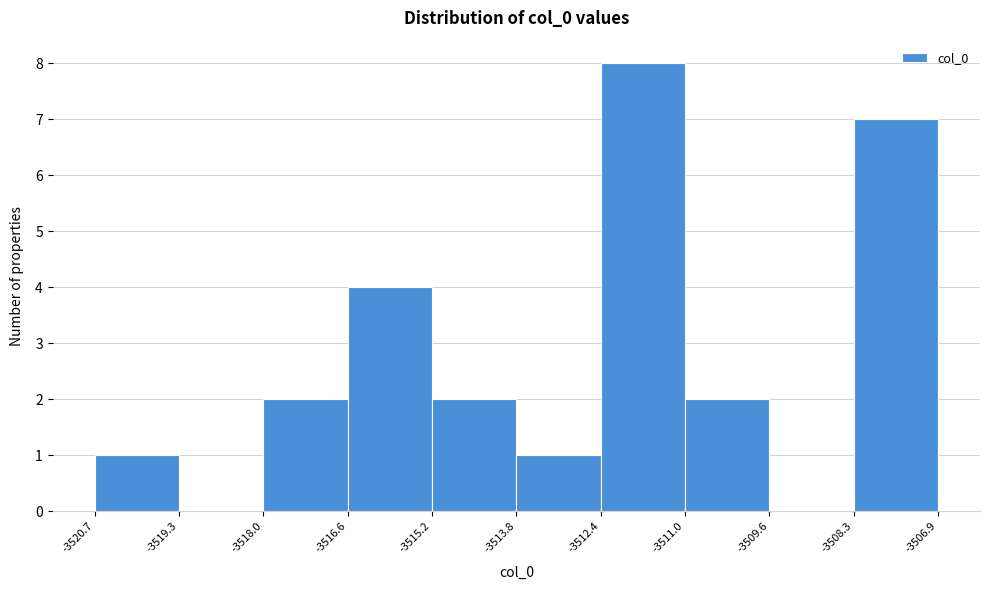

Reading left to right, list every bar in this chart as the range it spans on the x-axis followed by its height. The values are not printed on the chart, so give them approximately, as read against the axis.

-3520.7 to -3519.3: 1
-3519.3 to -3518.0: 0
-3518.0 to -3516.6: 2
-3516.6 to -3515.2: 4
-3515.2 to -3513.8: 2
-3513.8 to -3512.4: 1
-3512.4 to -3511.0: 8
-3511.0 to -3509.6: 2
-3509.6 to -3508.3: 0
-3508.3 to -3506.9: 7